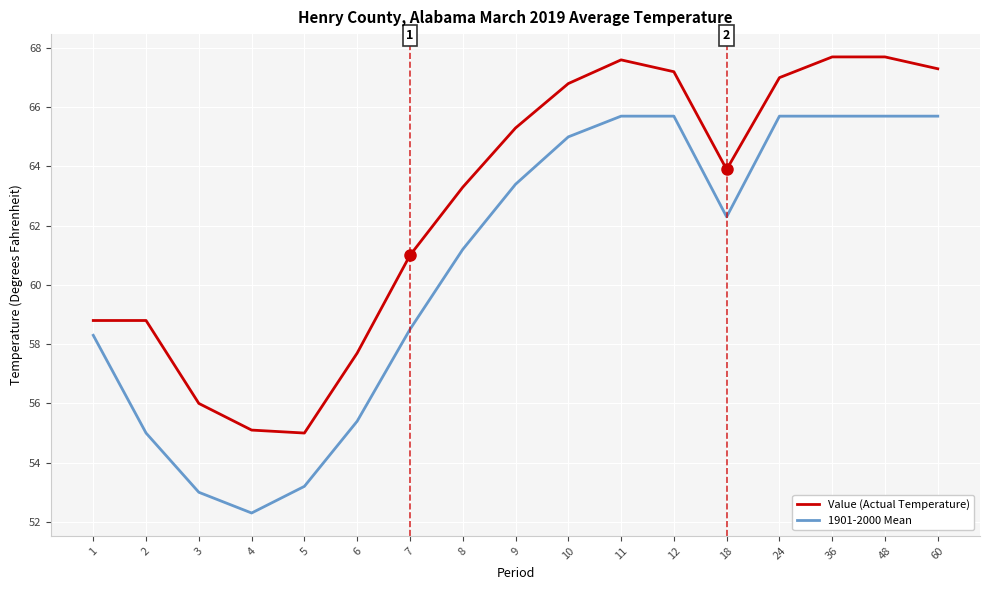

What is the minimum value shown in the chart?

52.3